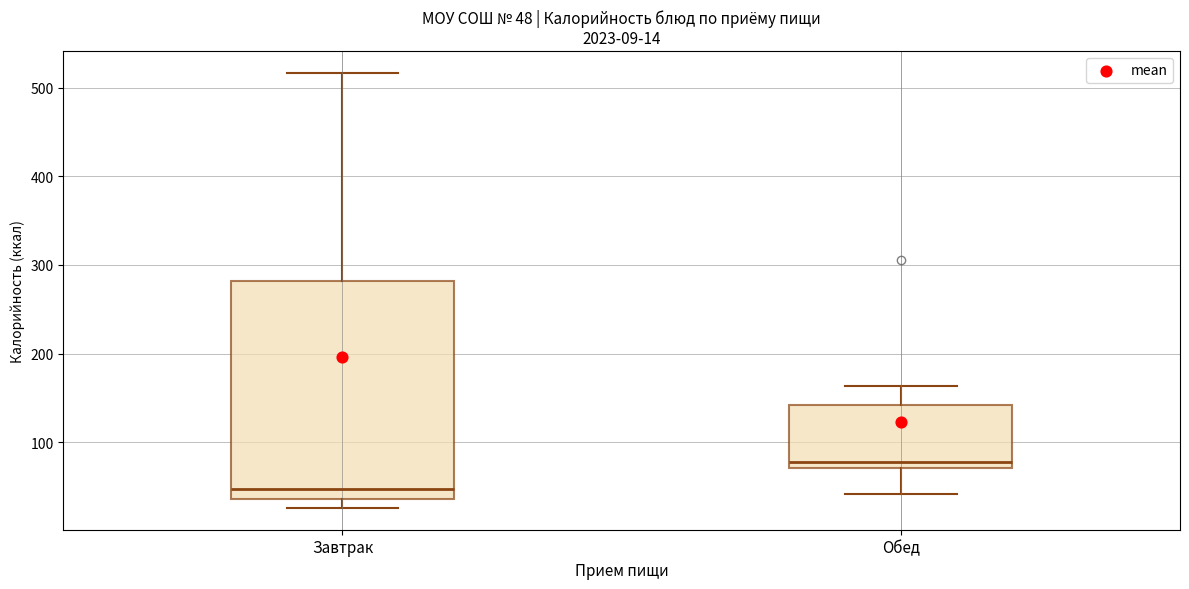

Comparing the boxes themselves (not the whiskers), which one is the tallest?

Завтрак